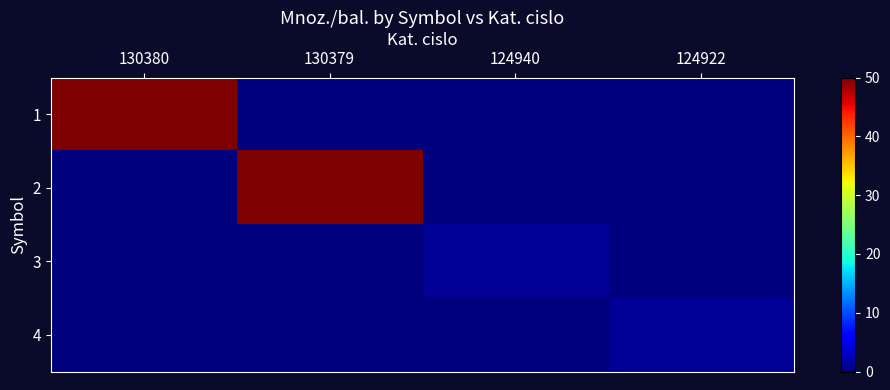

Rank the series at 130380 from lowest to highest value.

2, 3, 4, 1